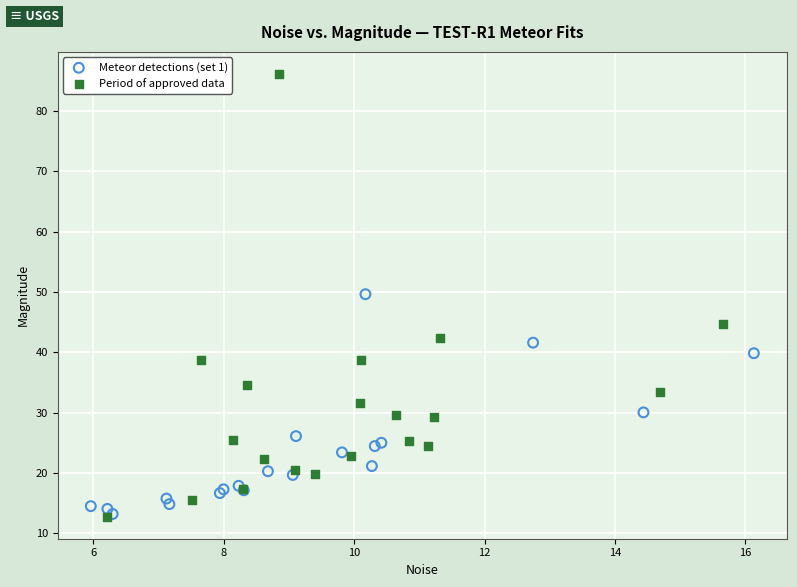

Which series has the largest Y range (max minus min)?

Period of approved data